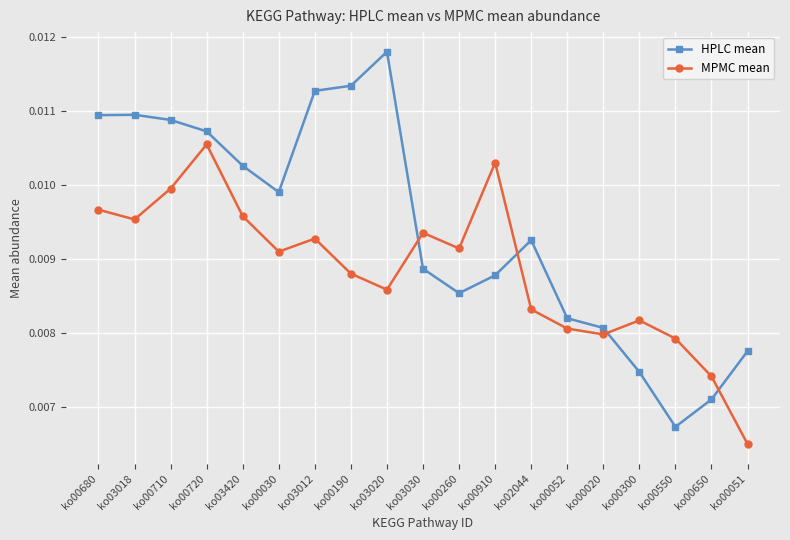

At which category does MPMC mean reach its first local valley?

ko03018